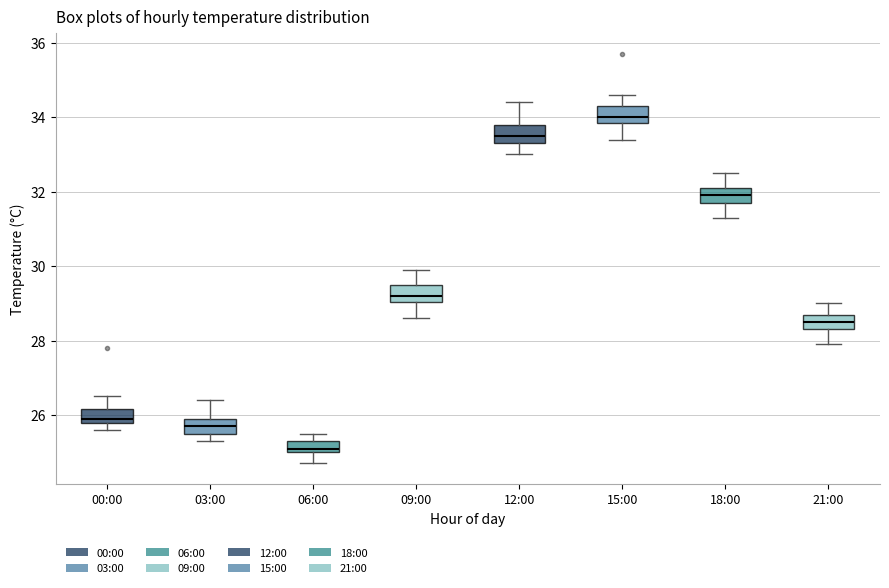

Where does the median line of the box for 21:00 sit on the y-axis? The values are not printed on the chart, so give them approximately, as read against the axis.

28.6